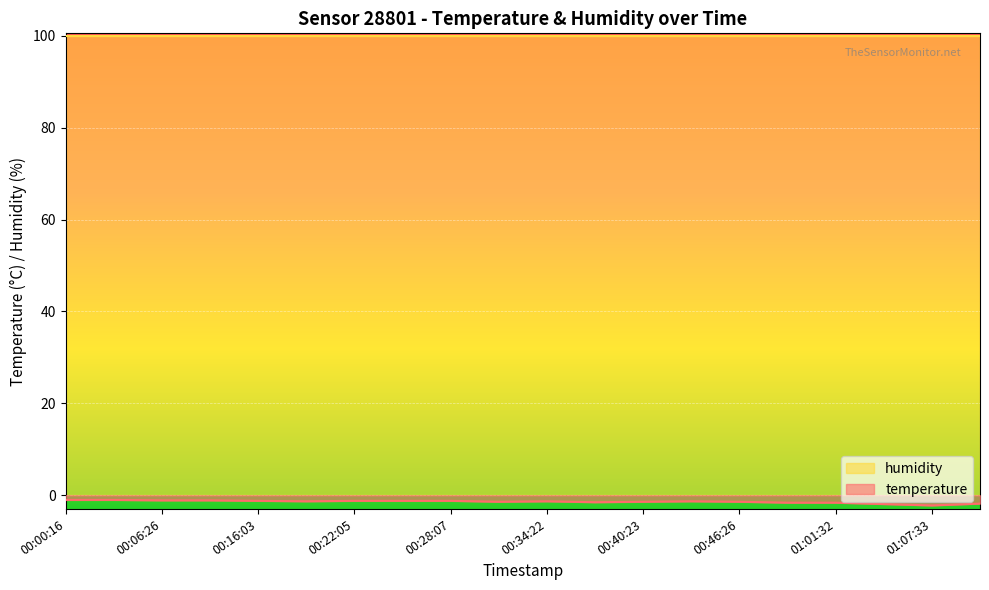

What is the difference between the values at 00:19:04 and 00:46:26?

0.1